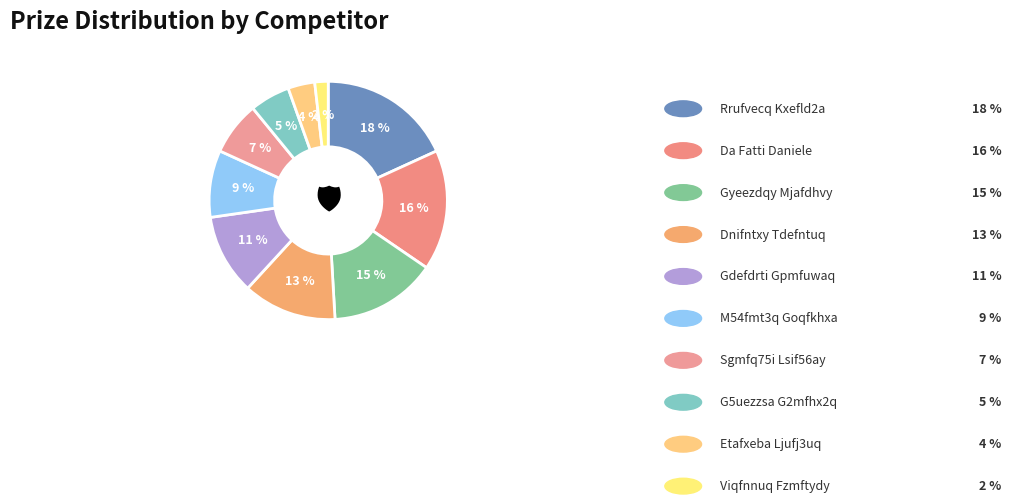

How many slices are in this pie chart?

10